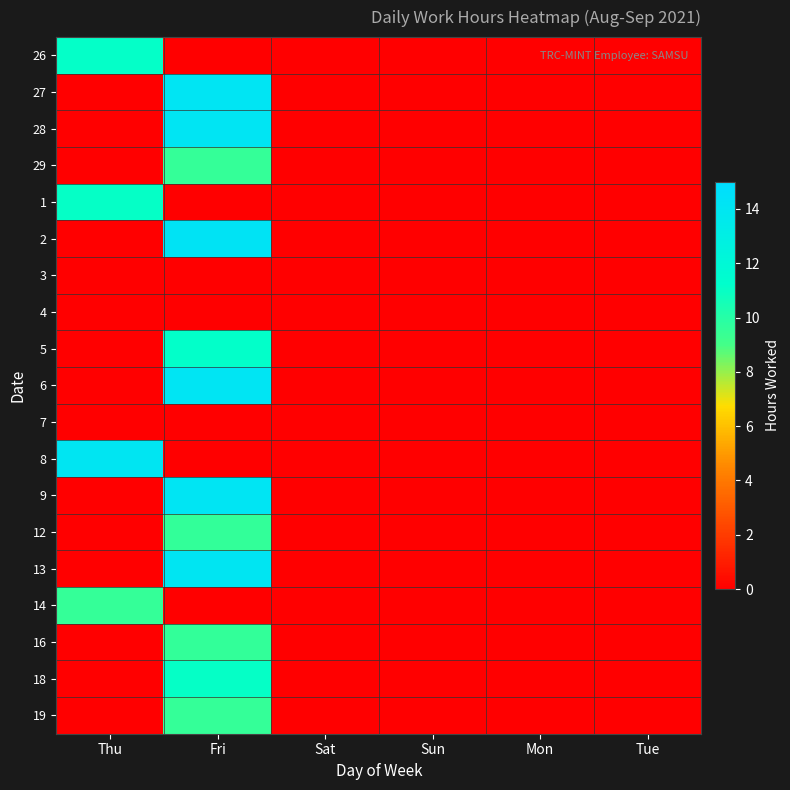

List the series in order of their peak value, lowest first.

3, 4, 7, 29, 14, 19, 12, 16, 18, 1, 26, 5, 8, 13, 27, 6, 9, 28, 2